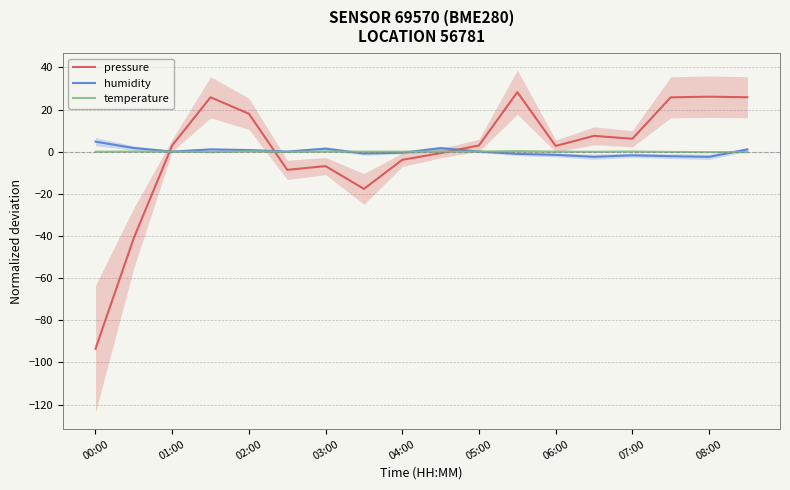

What are all the series names shown in the legend?

pressure, humidity, temperature